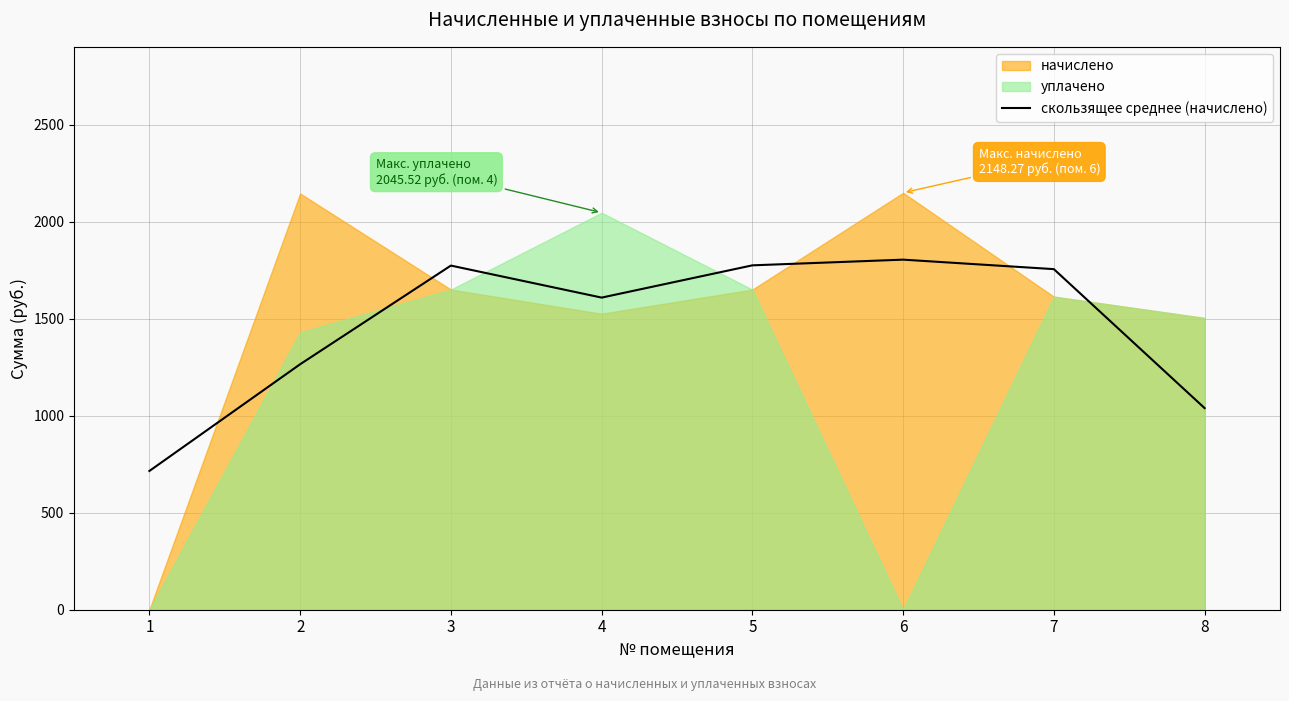

What is the highest value of the скользящее среднее (начислено) series?

1803.7